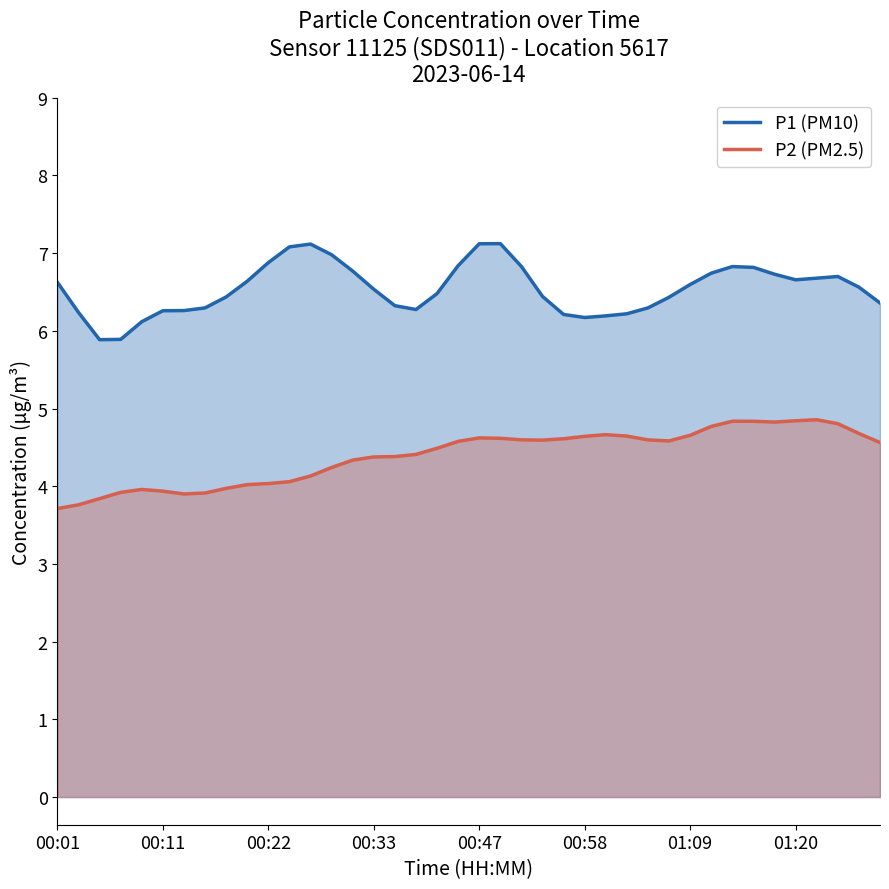

At how many categories does at least one series exceed 4?

40